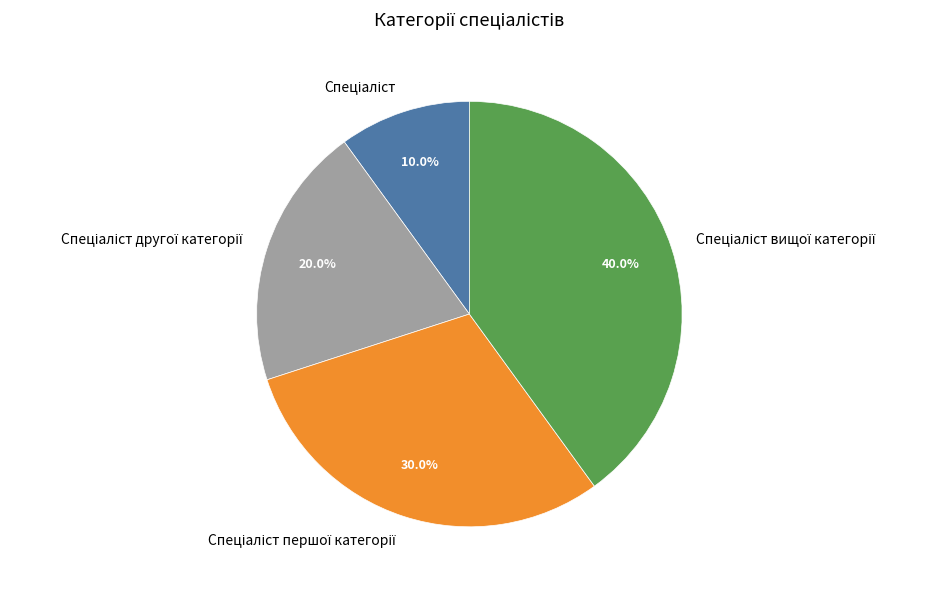

Does any single category account for the majority?

No